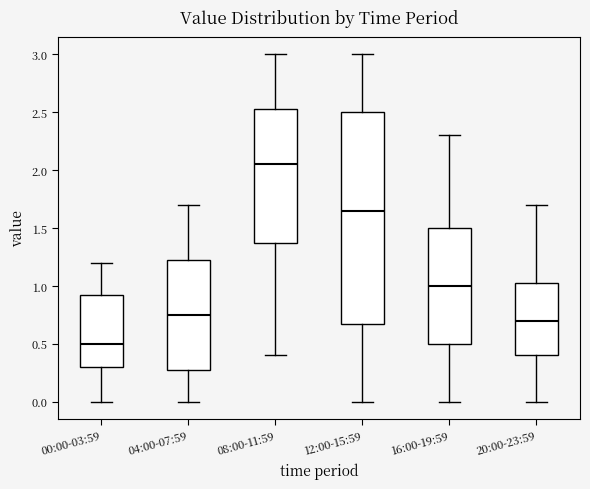

Reading left to right, transcribe this box plot: for each box, give where its median line is, the range the box spans, and where its two whiskers end, as read against the y-axis. The values are not printed on the chart, so give them approximately, as read against the axis.

00:00-03:59: median 0.50, box 0.30 to 0.95, whiskers 0.00 to 1.20
04:00-07:59: median 0.75, box 0.30 to 1.25, whiskers 0.00 to 1.70
08:00-11:59: median 2.05, box 1.40 to 2.55, whiskers 0.40 to 3.00
12:00-15:59: median 1.65, box 0.70 to 2.50, whiskers 0.00 to 3.00
16:00-19:59: median 1.00, box 0.50 to 1.50, whiskers 0.00 to 2.30
20:00-23:59: median 0.70, box 0.40 to 1.05, whiskers 0.00 to 1.70